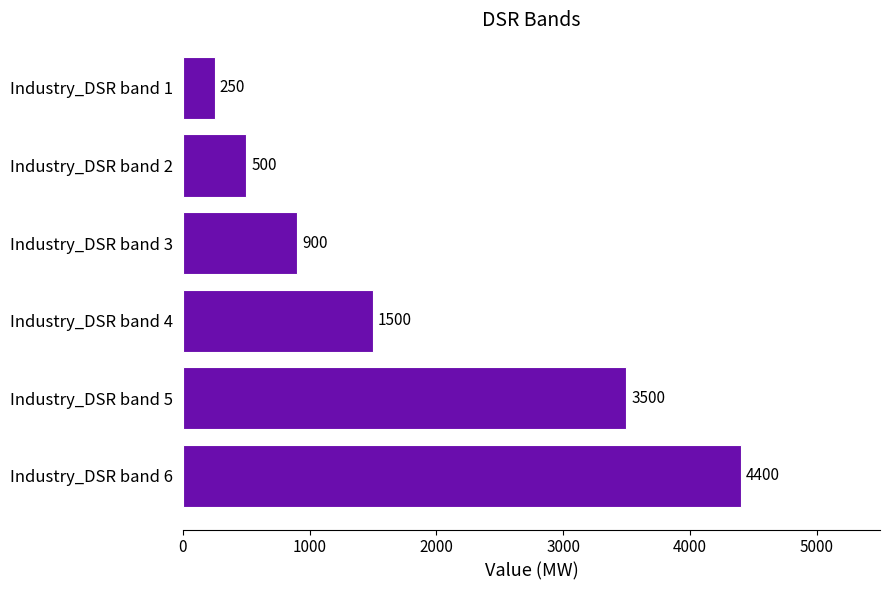

What is the smallest value displayed?

250